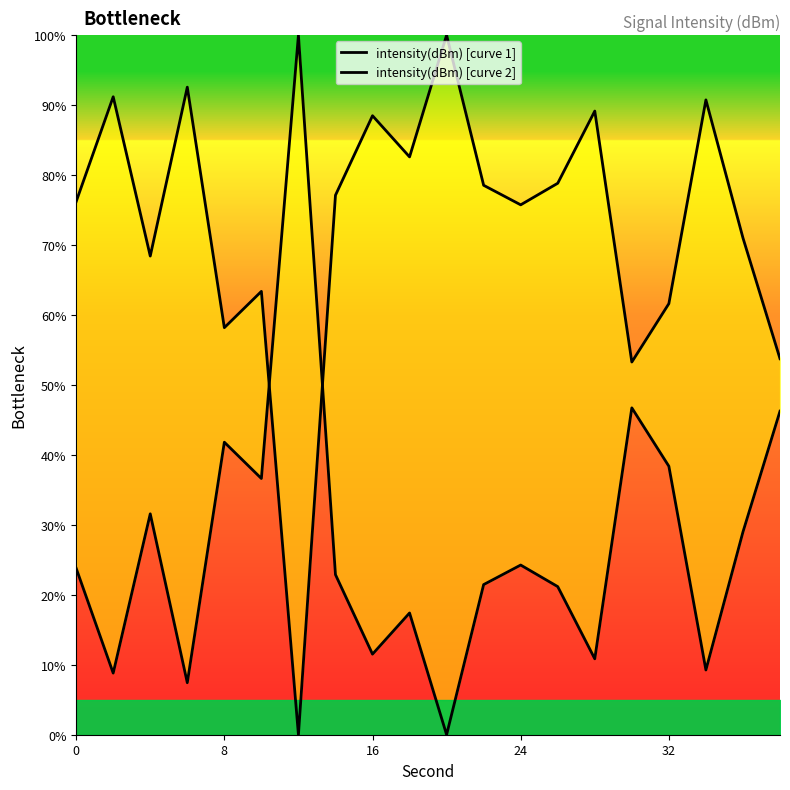

What are all the series names shown in the legend?

intensity(dBm) [curve 1], intensity(dBm) [curve 2]